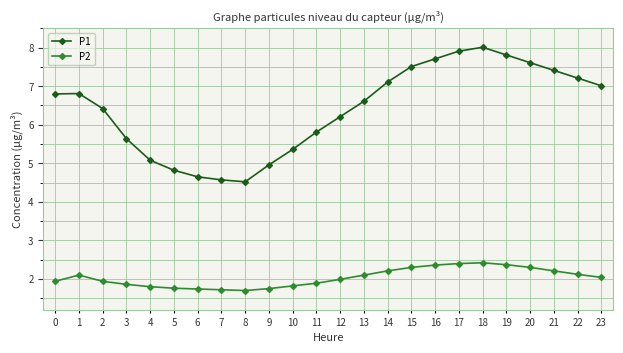

True or false: P2 and P1 cross at least once.

False